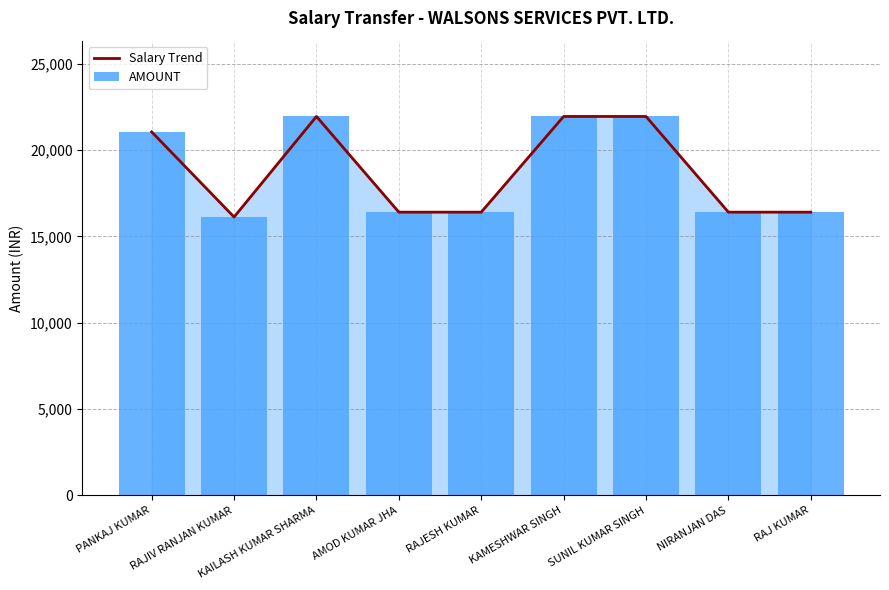

Which series has the largest total across all categories?

Salary Trend